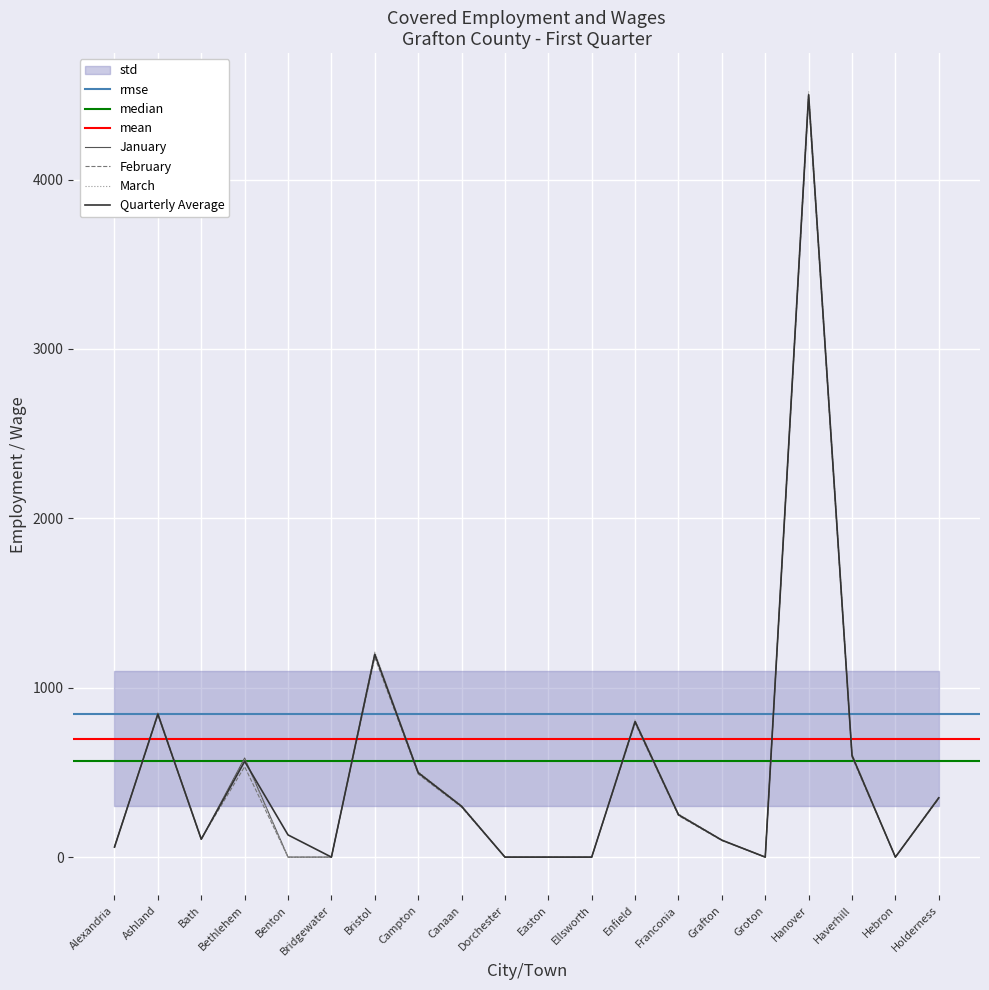

Reading left to right, extract all data points from this chart.

January: 62	842	104	585	0	0	1200	500	300	0	0	0	800	250	100	0	4500	600	0	350
February: 56	851	109	534	0	0	1180	490	295	0	0	0	790	245	98	0	4480	590	0	345
March: 58	840	104	576	0	0	1210	505	305	0	0	0	810	255	102	0	4520	610	0	355
Quarterly Average: 59	844	106	565	131	0	1197	498	300	0	0	0	800	250	100	0	4500	600	0	350